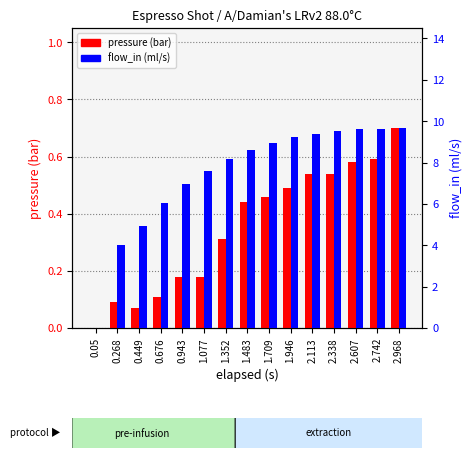

What is the total value across all series at 2.968?

10.4